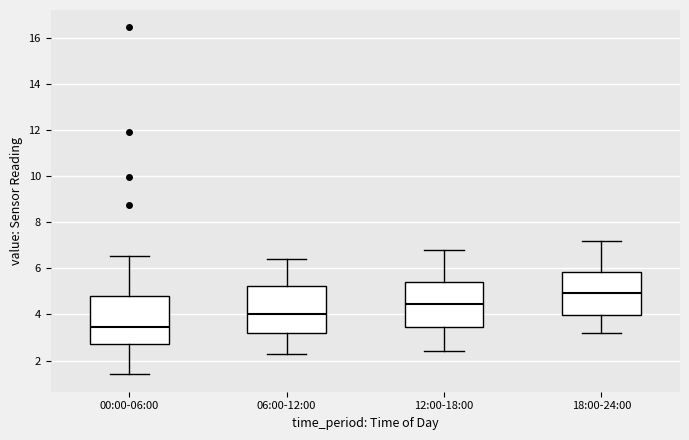

Where does the upper whisker of the box for 06:00-12:00 end on the y-axis? The values are not printed on the chart, so give them approximately, as read against the axis.

6.4